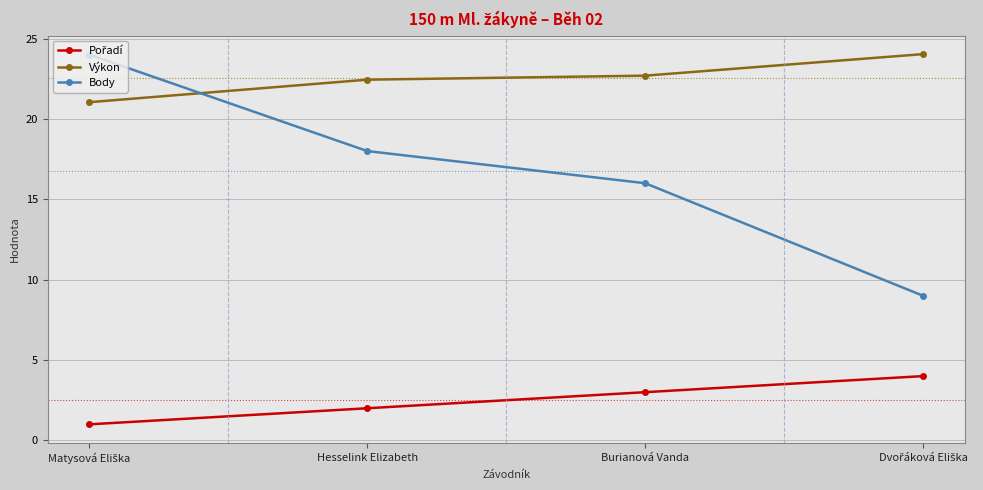

How many intersections are there between Výkon and Body?

1